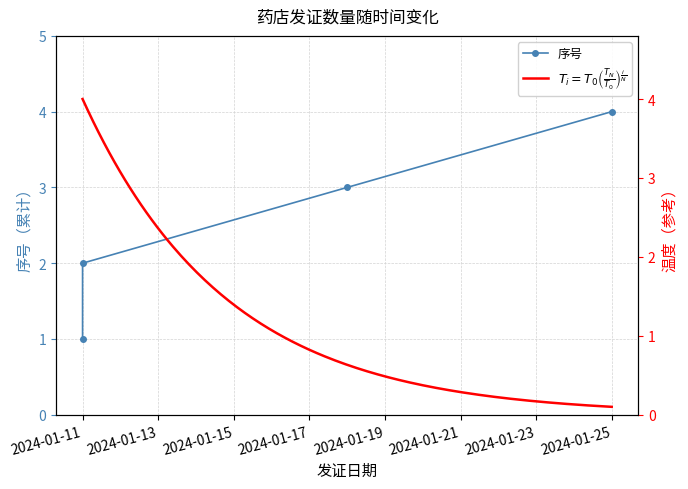

Reading right to left, extract all data points from this chart.

4	3	2	1